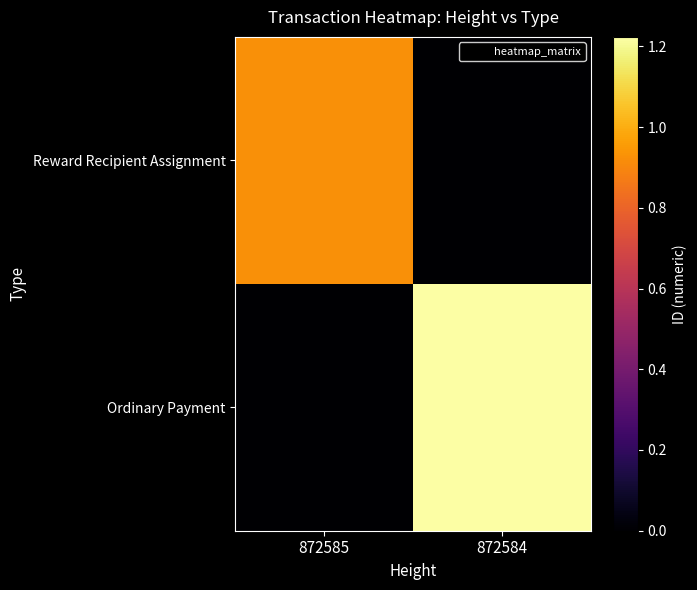

Reading left to right, transcribe all the data shown in this chart.

Reward Recipient Assignment: 872585=9252817540821706752	872584=0
Ordinary Payment: 872585=0	872584=12234778796598059008